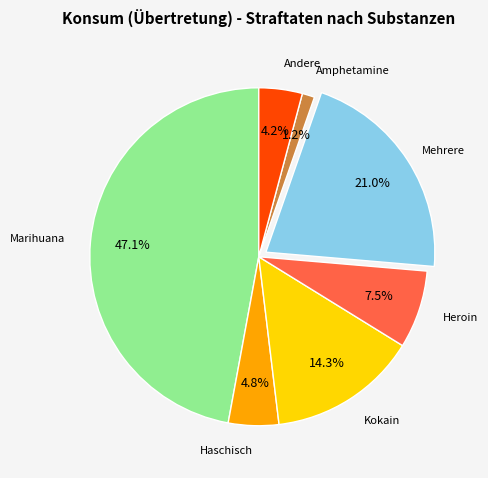

Does any single category account for the majority?

No